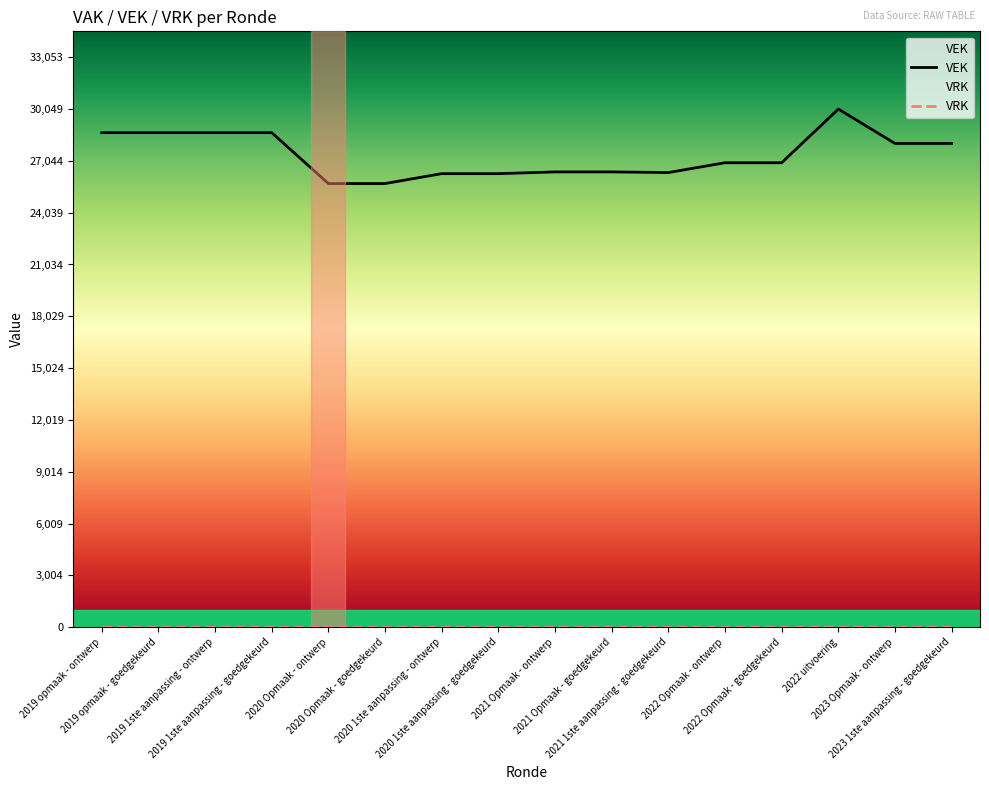

The value at 2020 Opmaak - ontwerp is 25728. True or false?

True